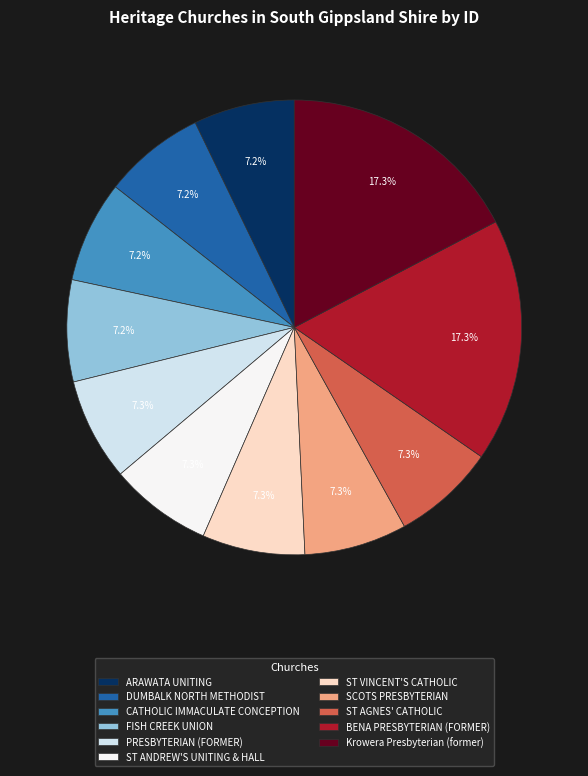

Does DUMBALK NORTH METHODIST account for over 50% of the chart?

No